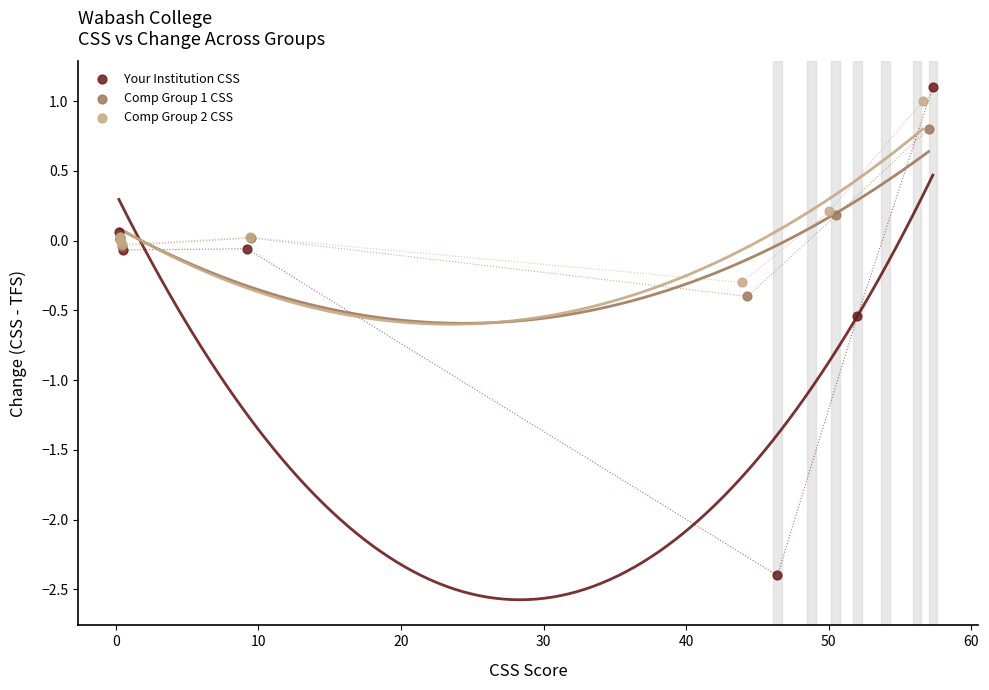

Which series reaches the minimum Y coordinate?

Your Institution CSS